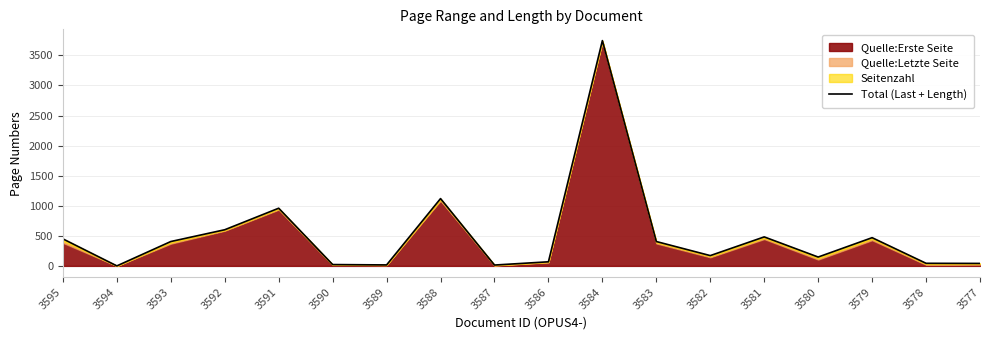

Rank the categories by value from lowest to highest.

3594, 3587, 3589, 3590, 3577, 3578, 3586, 3580, 3582, 3593, 3583, 3595, 3579, 3581, 3592, 3591, 3588, 3584